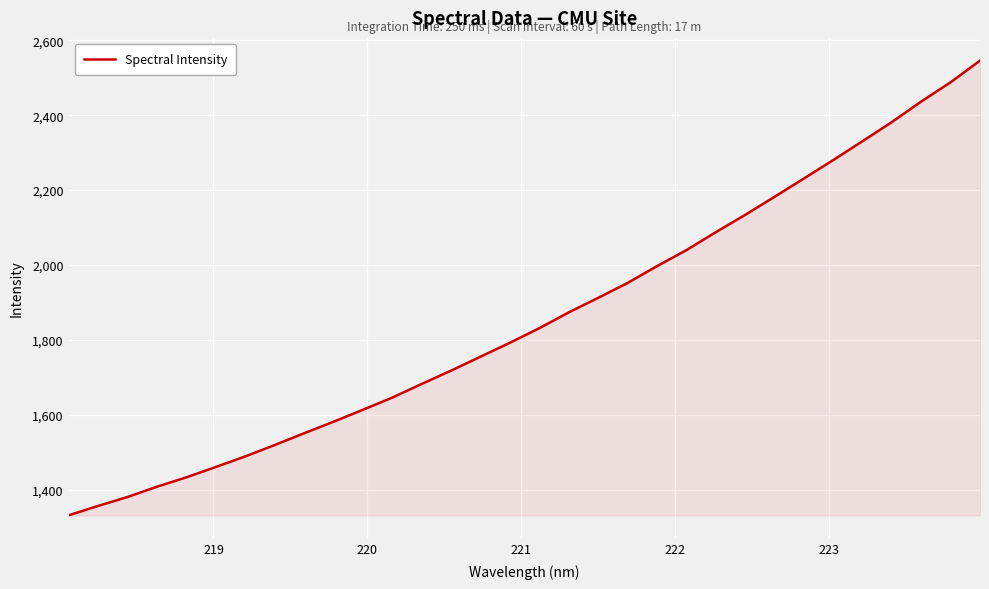

What is the minimum value shown in the chart?

1331.5